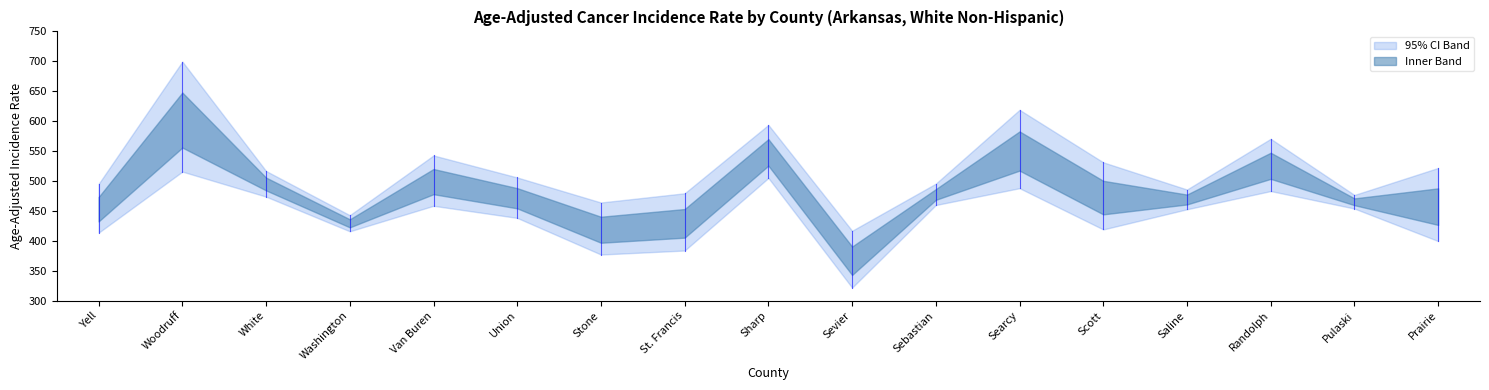

At which category does Upper 95% CI reach its first local peak?

Woodruff